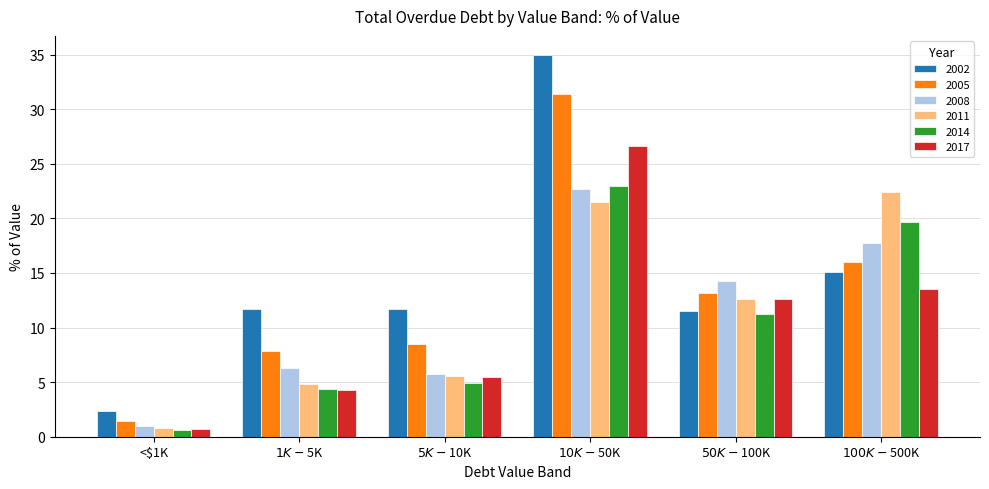

At which category is the sum across all series the highest?

$10K-$50K